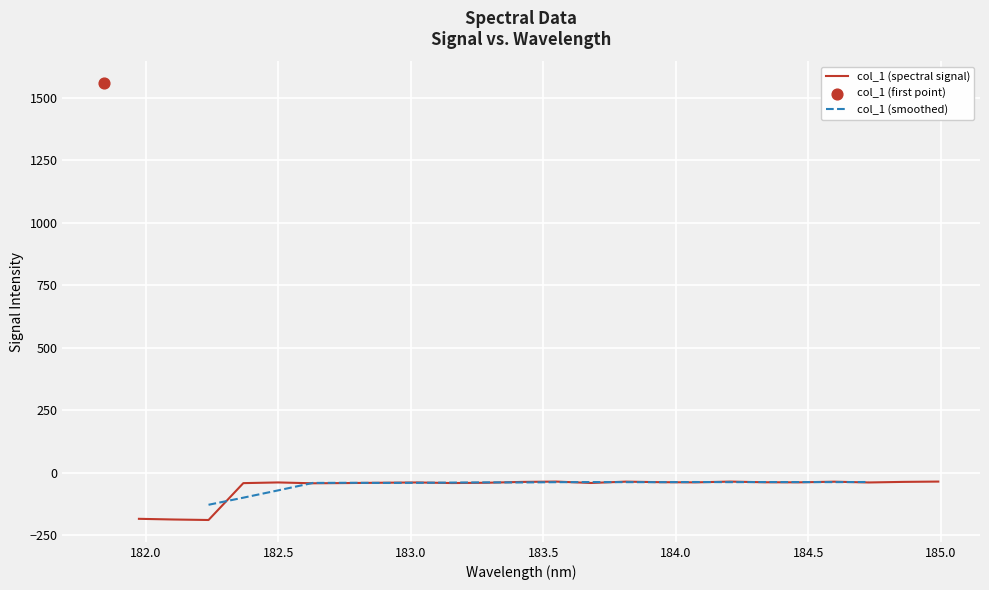

What is the change in value from 182.1045947288 to 182.7613026778?

+145.9